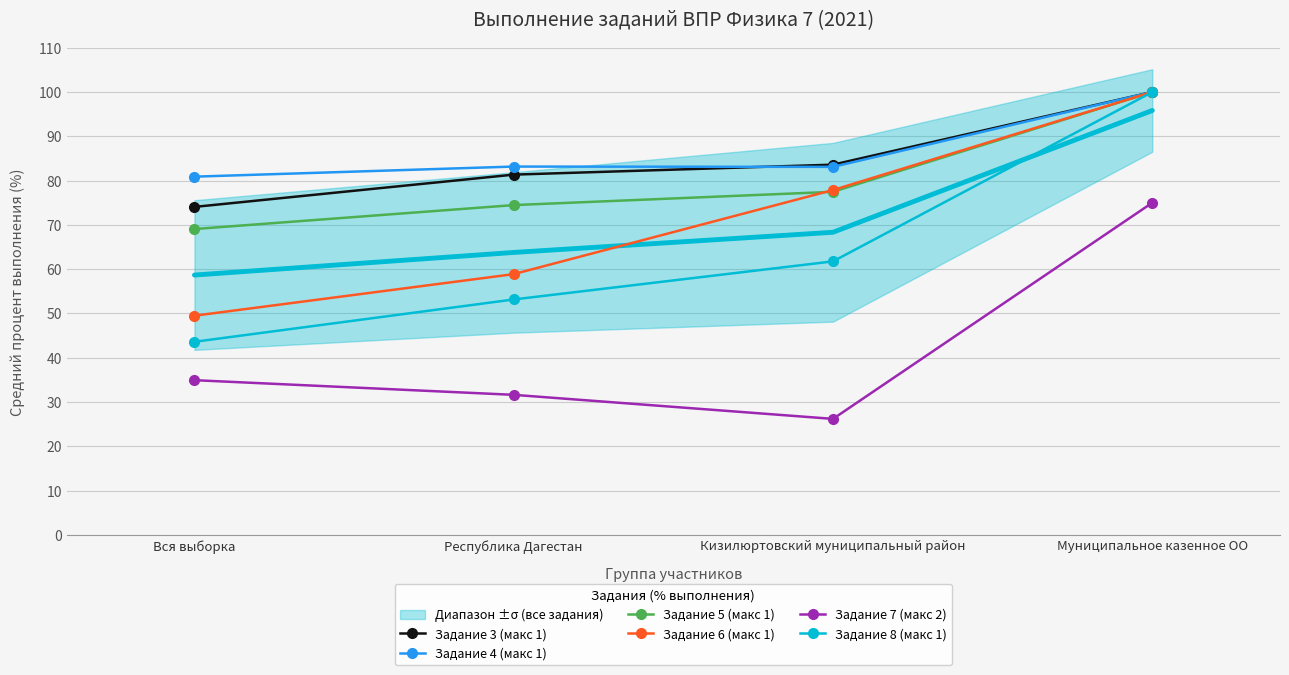

How many lines are shown in the chart?

6